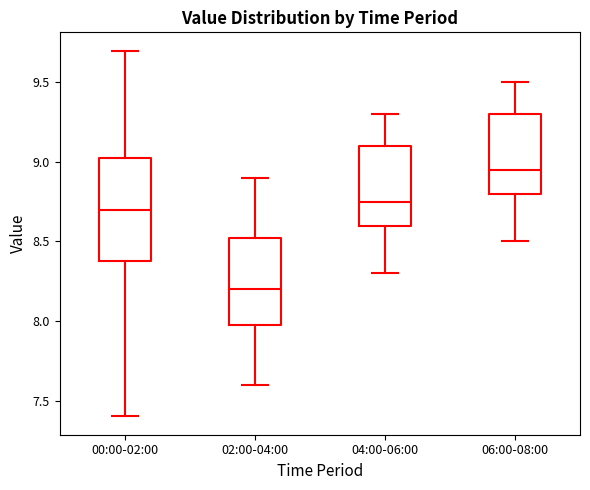

Which box's median line is the highest?

06:00-08:00